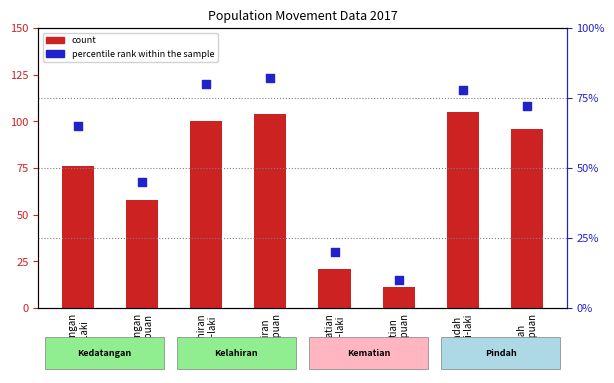

At how many categories does at least one series exceed 34?

6